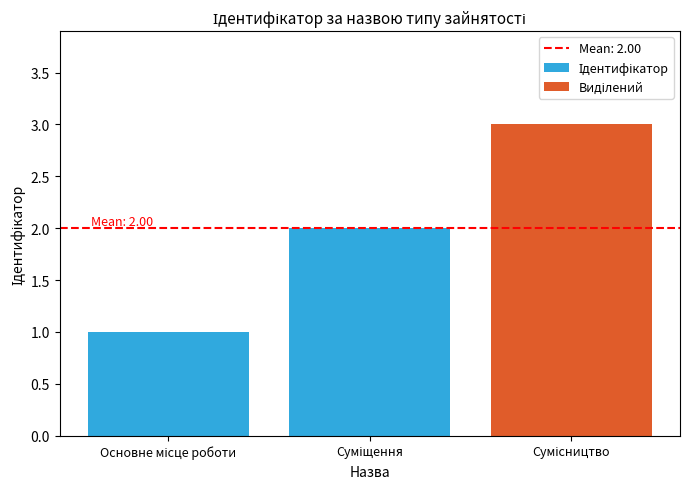

Which category has the highest value across all series?

Сумісництво